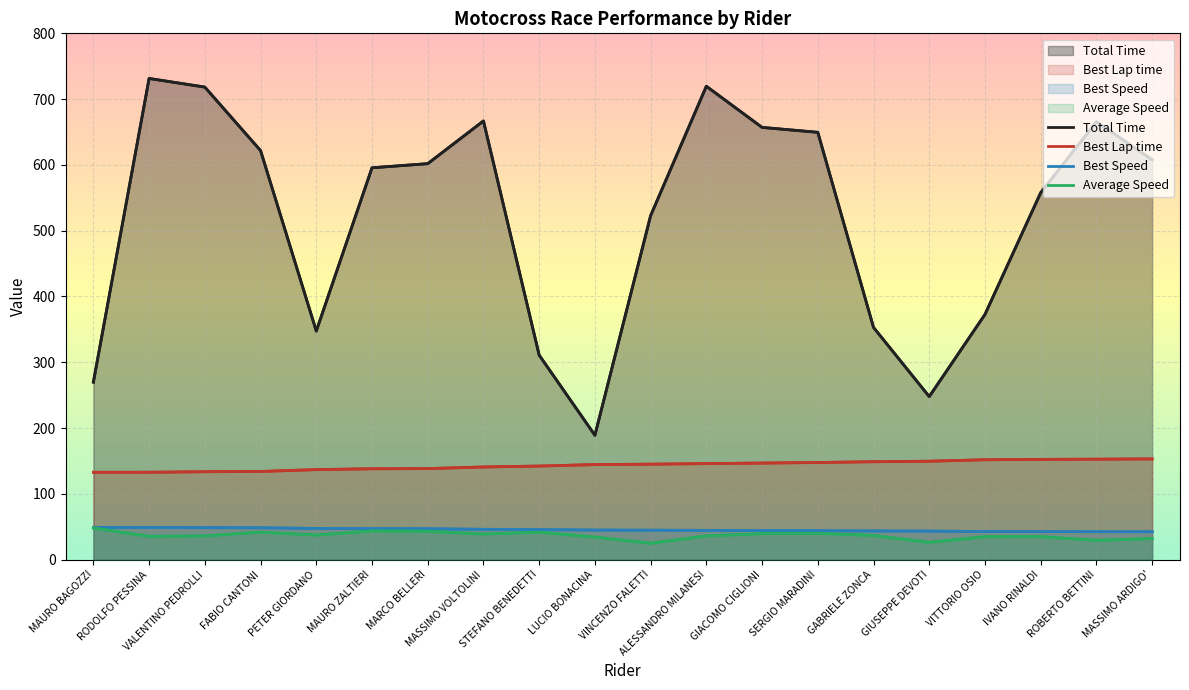

True or false: Best Lap time has a value of 80.5 at ALESSANDRO MILANESI.

False